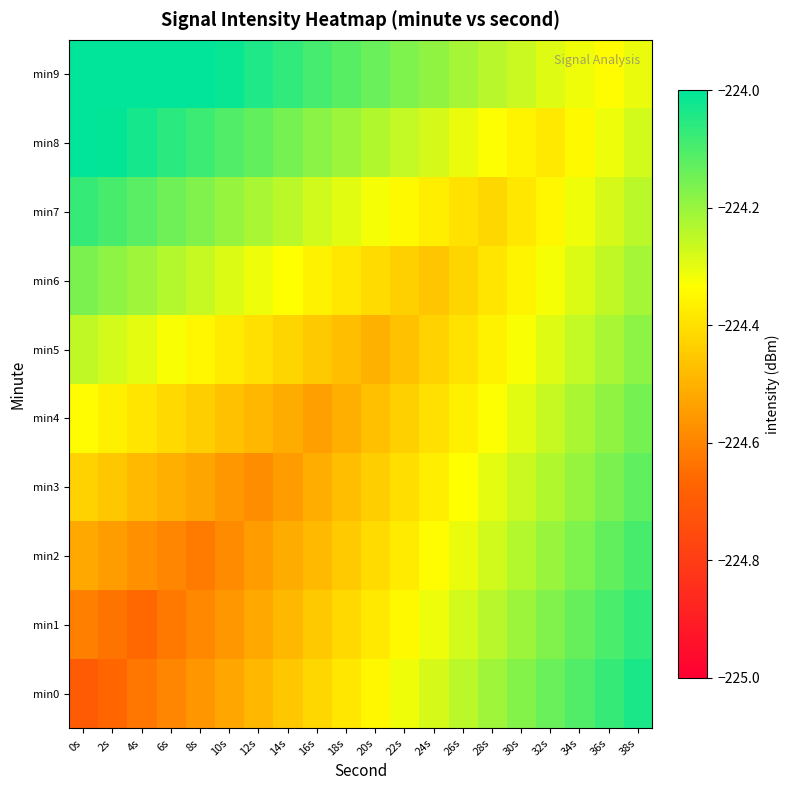

Reading left to right, what are all the values shown in this chart?

min0: 0s=-224.7	2s=-224.7	4s=-224.6	6s=-224.6	8s=-224.6	10s=-224.5	12s=-224.5	14s=-224.5	16s=-224.4	18s=-224.4	20s=-224.4	22s=-224.3	24s=-224.3	26s=-224.2	28s=-224.2	30s=-224.2	32s=-224.1	34s=-224.1	36s=-224.1	38s=-224.0
min1: 0s=-224.6	2s=-224.6	4s=-224.7	6s=-224.6	8s=-224.6	10s=-224.6	12s=-224.5	14s=-224.5	16s=-224.5	18s=-224.4	20s=-224.4	22s=-224.3	24s=-224.3	26s=-224.3	28s=-224.2	30s=-224.2	32s=-224.2	34s=-224.1	36s=-224.1	38s=-224.1
min2: 0s=-224.5	2s=-224.5	4s=-224.6	6s=-224.6	8s=-224.6	10s=-224.6	12s=-224.6	14s=-224.5	16s=-224.5	18s=-224.4	20s=-224.4	22s=-224.4	24s=-224.3	26s=-224.3	28s=-224.3	30s=-224.2	32s=-224.2	34s=-224.2	36s=-224.1	38s=-224.1
min3: 0s=-224.4	2s=-224.5	4s=-224.5	6s=-224.5	8s=-224.5	10s=-224.6	12s=-224.6	14s=-224.5	16s=-224.5	18s=-224.5	20s=-224.4	22s=-224.4	24s=-224.4	26s=-224.3	28s=-224.3	30s=-224.3	32s=-224.2	34s=-224.2	36s=-224.2	38s=-224.1
min4: 0s=-224.3	2s=-224.4	4s=-224.4	6s=-224.4	8s=-224.4	10s=-224.5	12s=-224.5	14s=-224.5	16s=-224.5	18s=-224.5	20s=-224.5	22s=-224.4	24s=-224.4	26s=-224.4	28s=-224.3	30s=-224.3	32s=-224.3	34s=-224.2	36s=-224.2	38s=-224.2
min5: 0s=-224.3	2s=-224.3	4s=-224.3	6s=-224.3	8s=-224.4	10s=-224.4	12s=-224.4	14s=-224.4	16s=-224.5	18s=-224.5	20s=-224.5	22s=-224.5	24s=-224.4	26s=-224.4	28s=-224.4	30s=-224.3	32s=-224.3	34s=-224.3	36s=-224.2	38s=-224.2
min6: 0s=-224.2	2s=-224.2	4s=-224.2	6s=-224.2	8s=-224.3	10s=-224.3	12s=-224.3	14s=-224.3	16s=-224.4	18s=-224.4	20s=-224.4	22s=-224.4	24s=-224.5	26s=-224.4	28s=-224.4	30s=-224.4	32s=-224.3	34s=-224.3	36s=-224.3	38s=-224.2
min7: 0s=-224.1	2s=-224.1	4s=-224.1	6s=-224.1	8s=-224.2	10s=-224.2	12s=-224.2	14s=-224.2	16s=-224.3	18s=-224.3	20s=-224.3	22s=-224.3	24s=-224.4	26s=-224.4	28s=-224.4	30s=-224.4	32s=-224.4	34s=-224.3	36s=-224.3	38s=-224.2
min8: 0s=-224.0	2s=-224.0	4s=-224.0	6s=-224.1	8s=-224.1	10s=-224.1	12s=-224.1	14s=-224.2	16s=-224.2	18s=-224.2	20s=-224.2	22s=-224.3	24s=-224.3	26s=-224.3	28s=-224.3	30s=-224.4	32s=-224.4	34s=-224.3	36s=-224.3	38s=-224.3
min9: 0s=-223.9	2s=-223.9	4s=-223.9	6s=-224.0	8s=-224.0	10s=-224.0	12s=-224.0	14s=-224.1	16s=-224.1	18s=-224.1	20s=-224.1	22s=-224.2	24s=-224.2	26s=-224.2	28s=-224.2	30s=-224.3	32s=-224.3	34s=-224.3	36s=-224.3	38s=-224.3